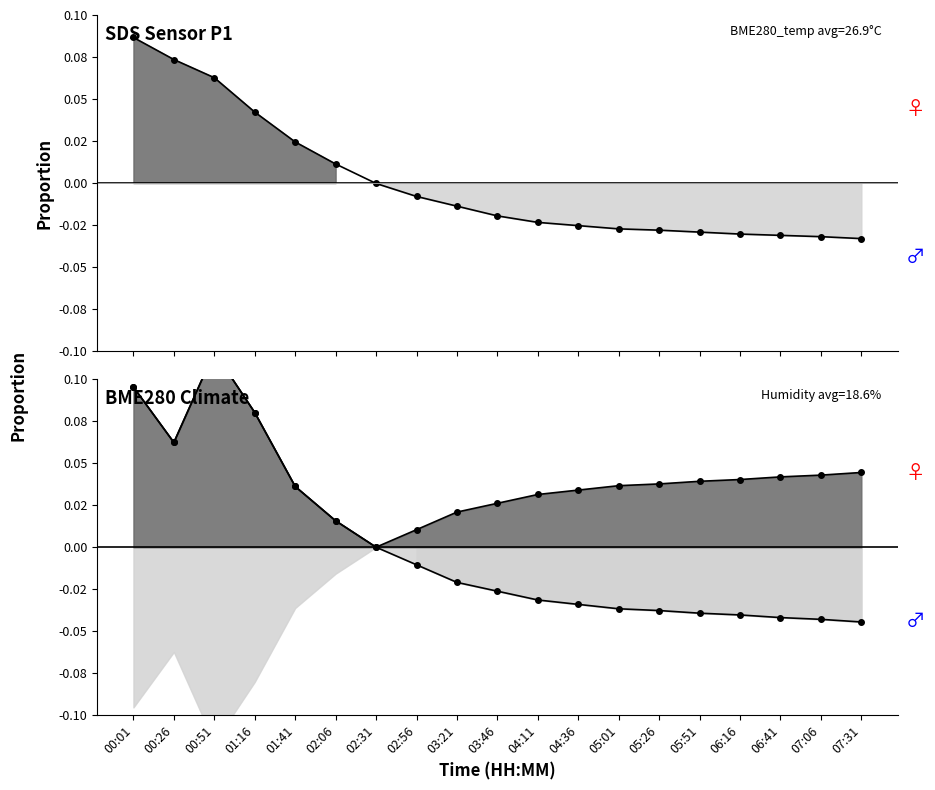

Reading right to left, what are all the values shown in this chart?

BME280_temperature: -0.0	-0.0	-0.0	-0.0	-0.0	-0.0	-0.0	-0.0	-0.0	-0.0	-0.0	-0.0	-0.0	0.0	0.0	0.0	0.1	0.1	0.1
BME280_humidity: -0.0	-0.0	-0.0	-0.0	-0.0	-0.0	-0.0	-0.0	-0.0	-0.0	-0.0	-0.0	0.0	0.0	0.0	0.1	0.1	0.1	0.1